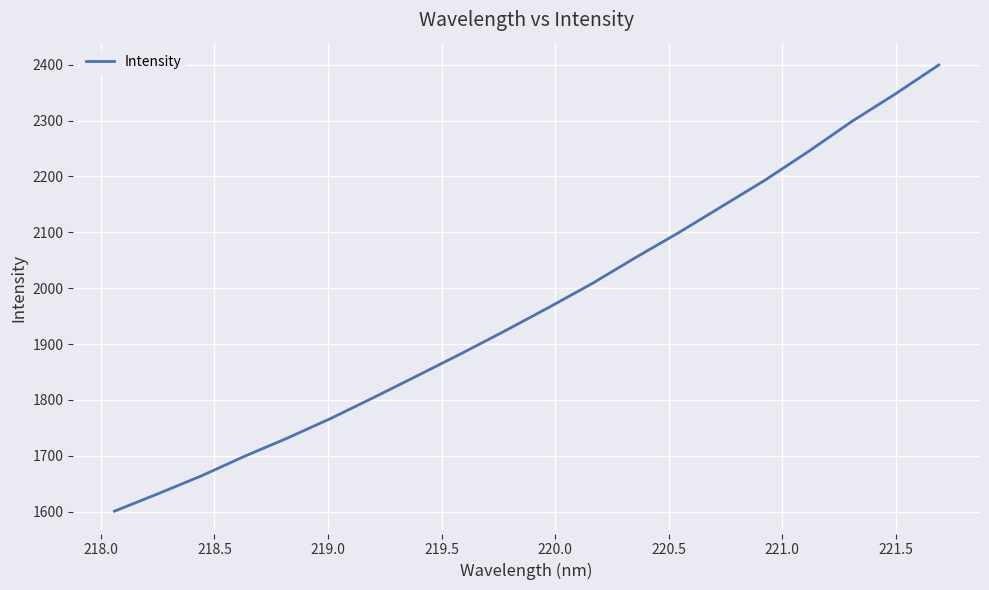

What is the minimum value shown in the chart?

1601.0